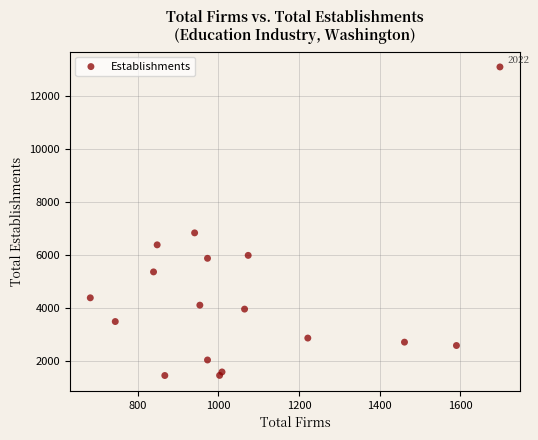

What is the range of X values (max minus min)?

1017